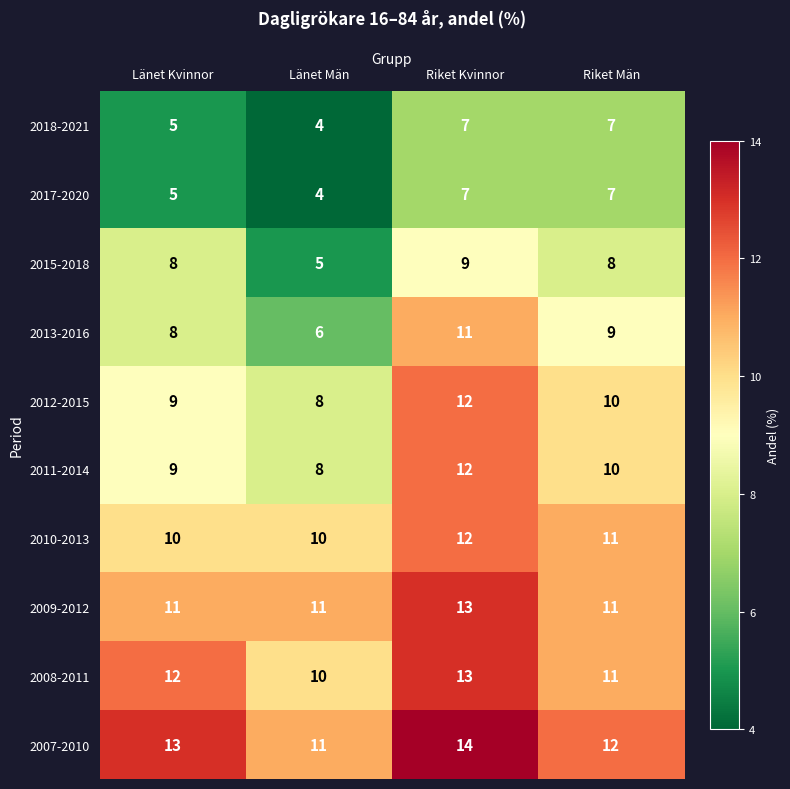

The value of 2015-2018 at Riket Män is 8. True or false?

True